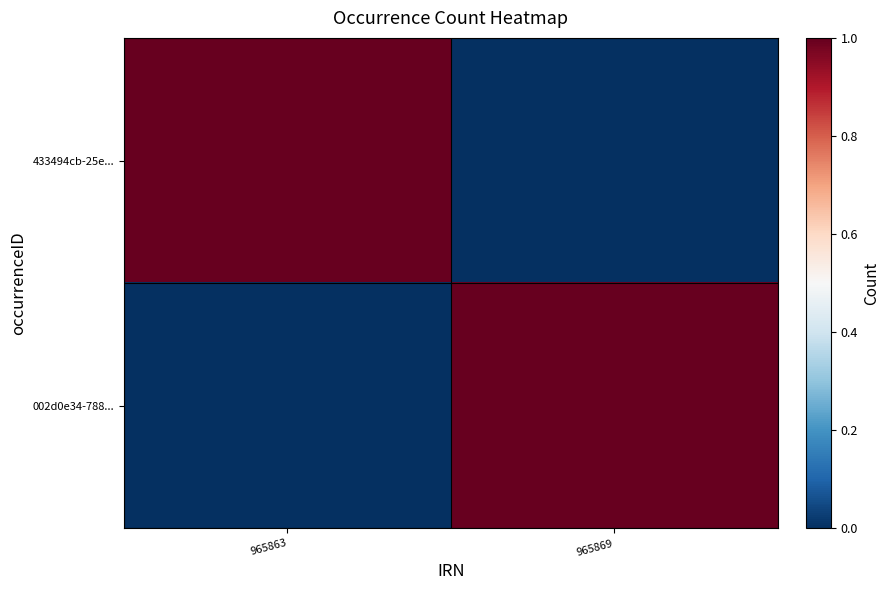

Reading left to right, transcribe all the data shown in this chart.

433494cb-25e...: 965863=1	965869=0
002d0e34-788...: 965863=0	965869=1